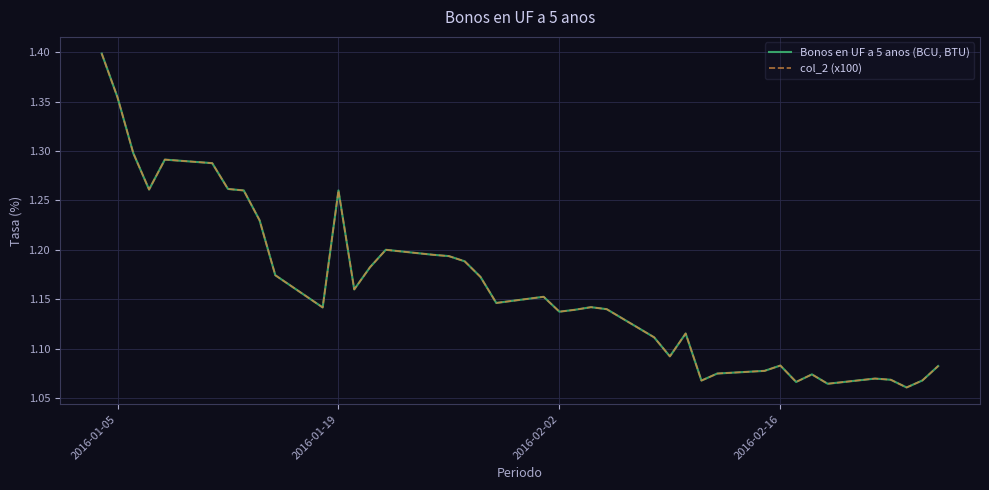

True or false: Bonos en UF a 5 anos (BCU, BTU) and col_2 (x100) cross at least once.

False